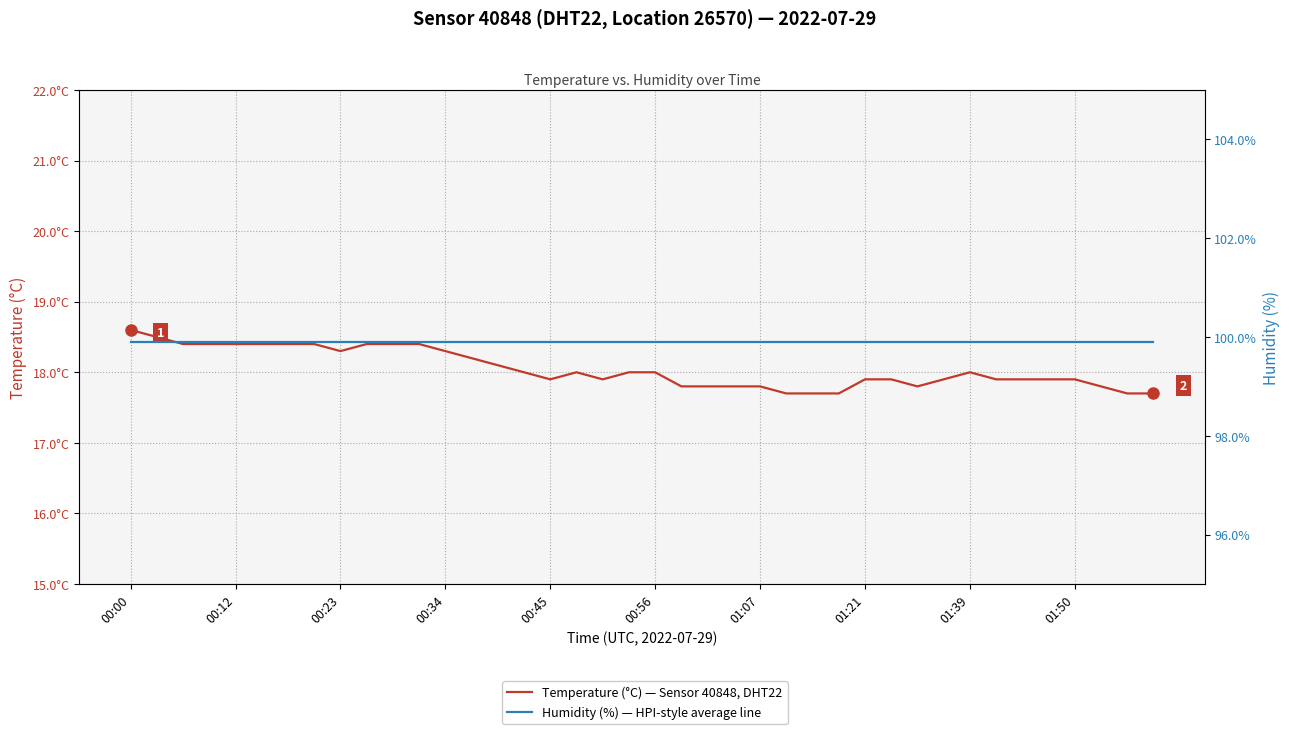

How many interior local peaks does the Temperature (°C) — Sensor 40848, DHT22 series have?

2